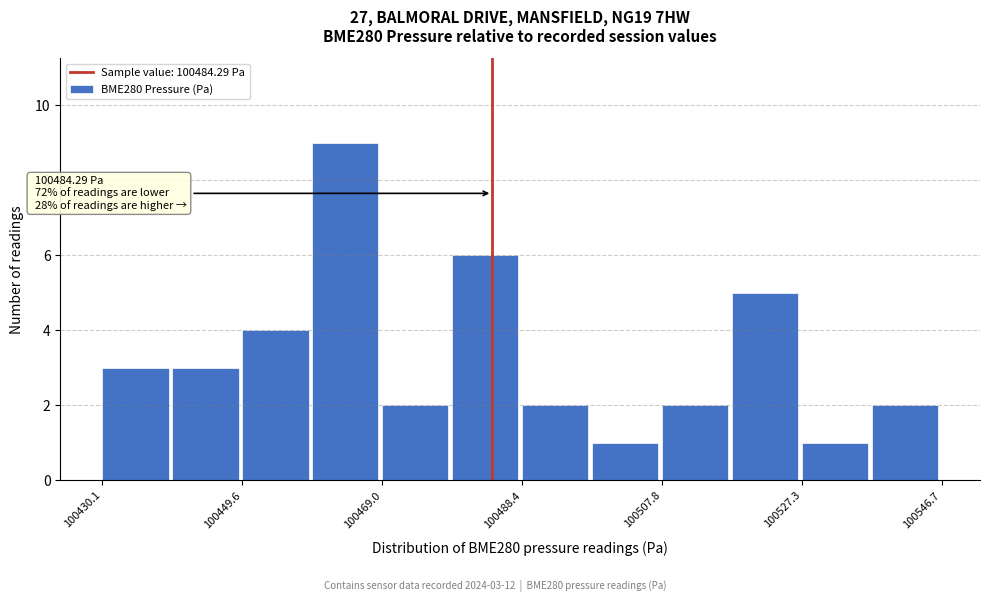

Which range on the x-axis has the tallest bar?

100460 to 100468